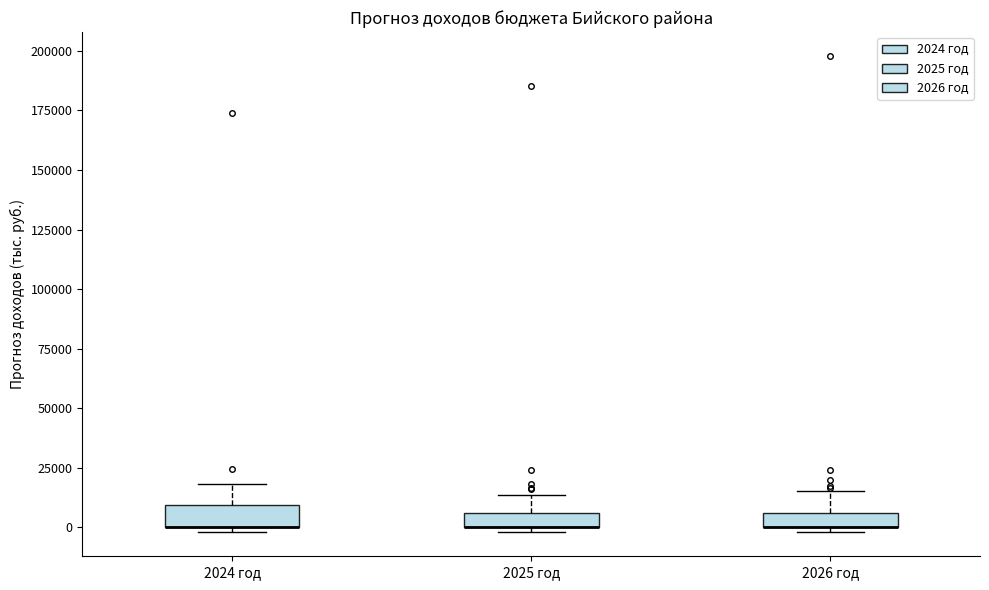

Where does the upper whisker of the box for 2024 год end on the y-axis? The values are not printed on the chart, so give them approximately, as read against the axis.

20000